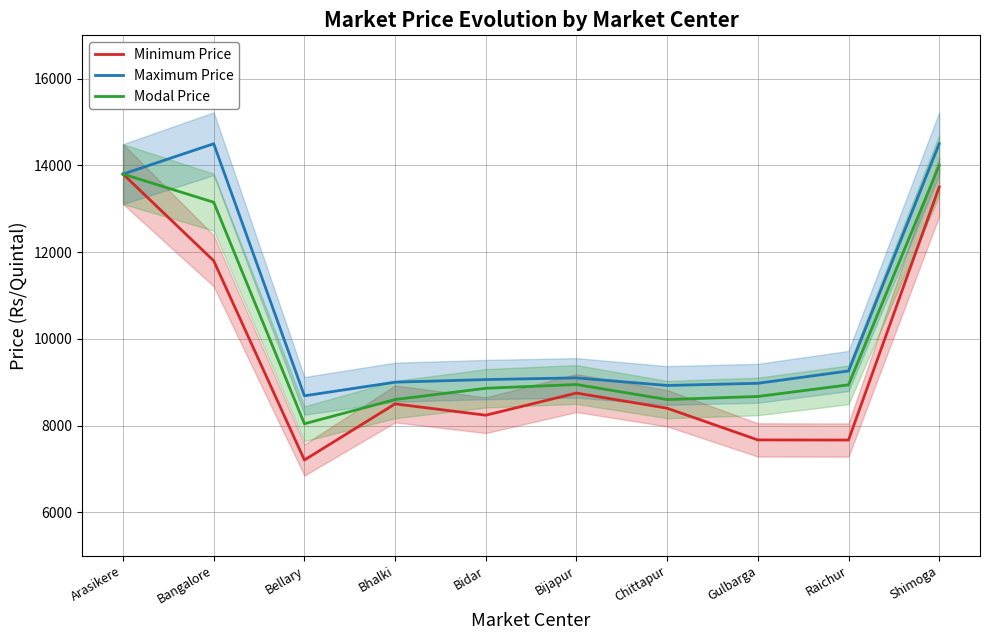

What is the label of the 5th point from the left?

Bidar